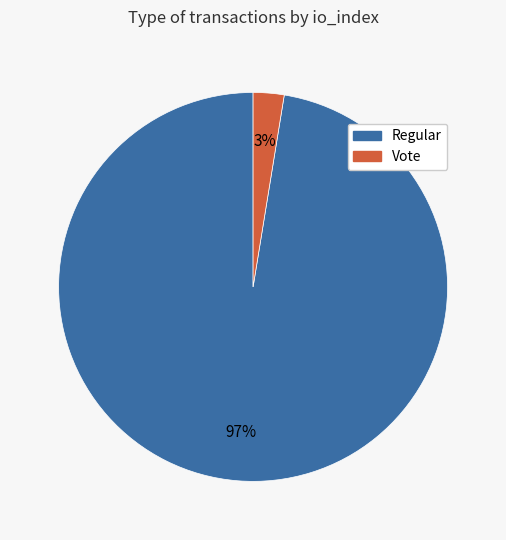

How many slices are in this pie chart?

2